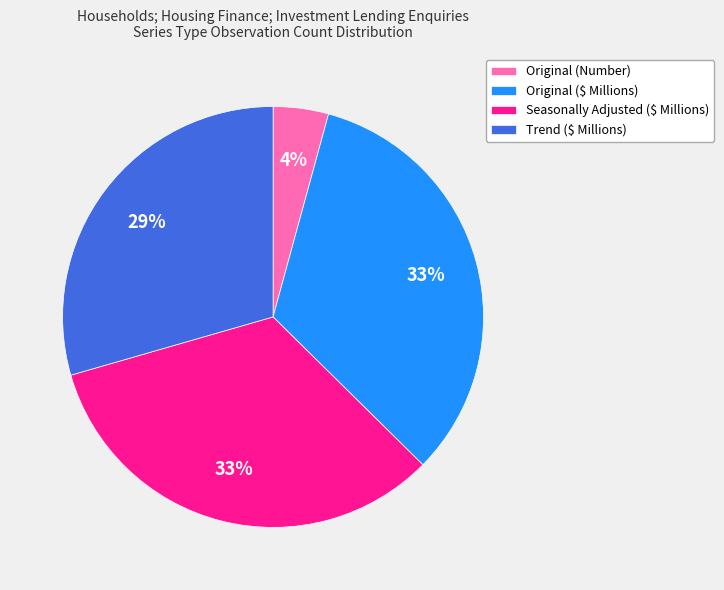

Count the number of slices in the pie.

4